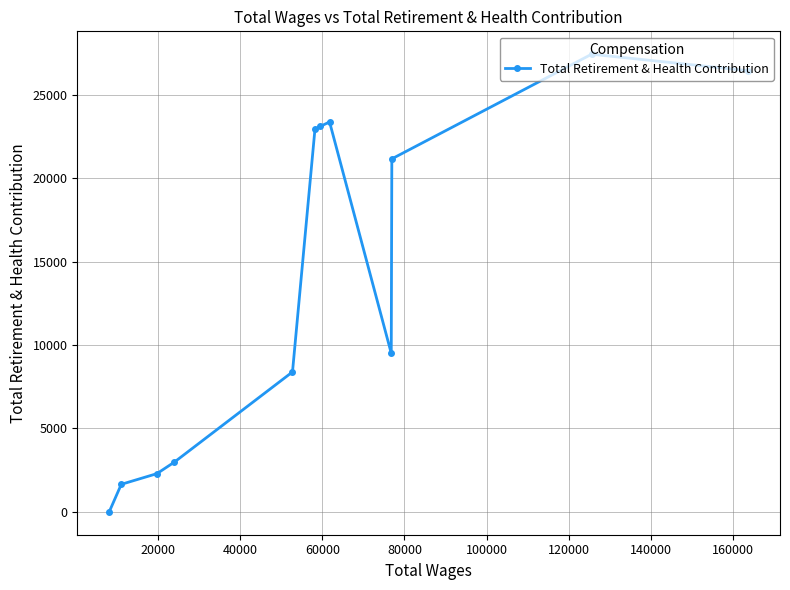

What is the greatest value displayed?

27439